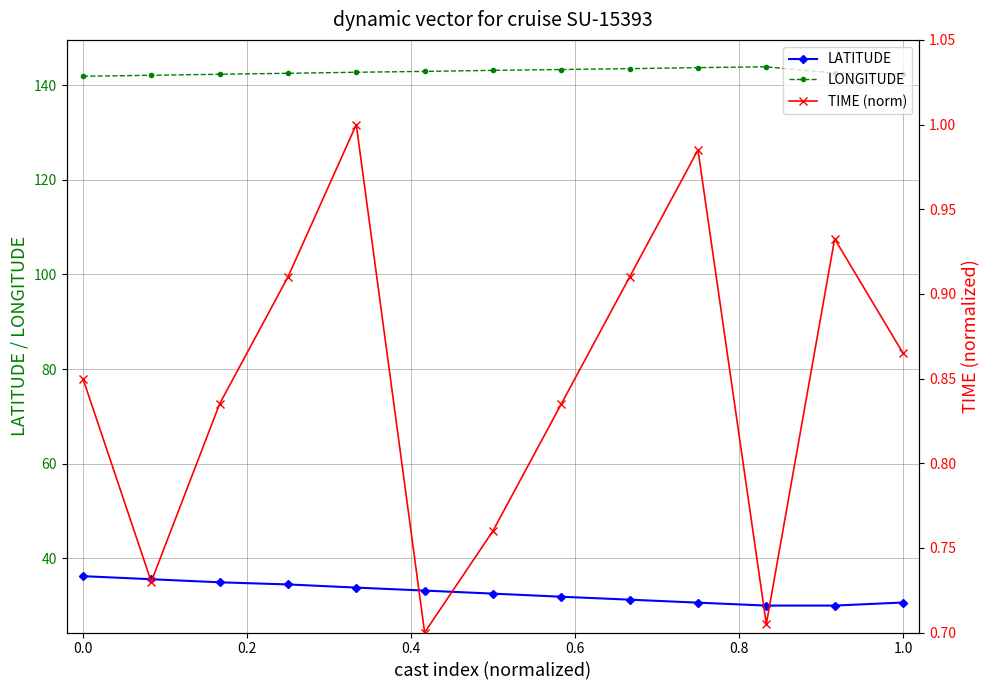

Which series has the largest total across all categories?

LONGITUDE